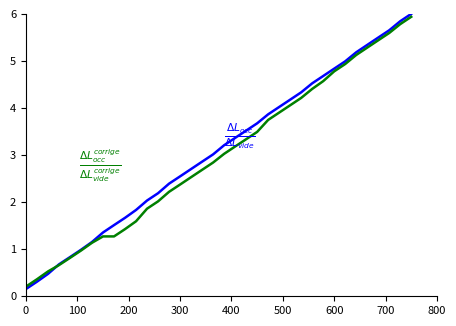

What is the maximum value shown in the chart?

6.0